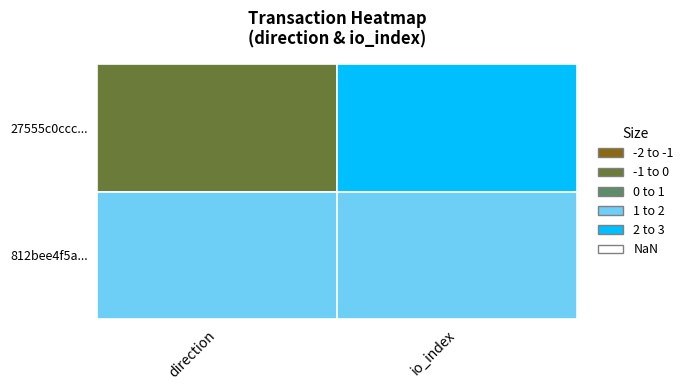

Reading left to right, transcribe all the data shown in this chart.

27555c0ccc754f65728e6adf7fa2154582151bf: -1	2
812bee4f5afd3256fab53f94a973bf9956234d6: 1	1